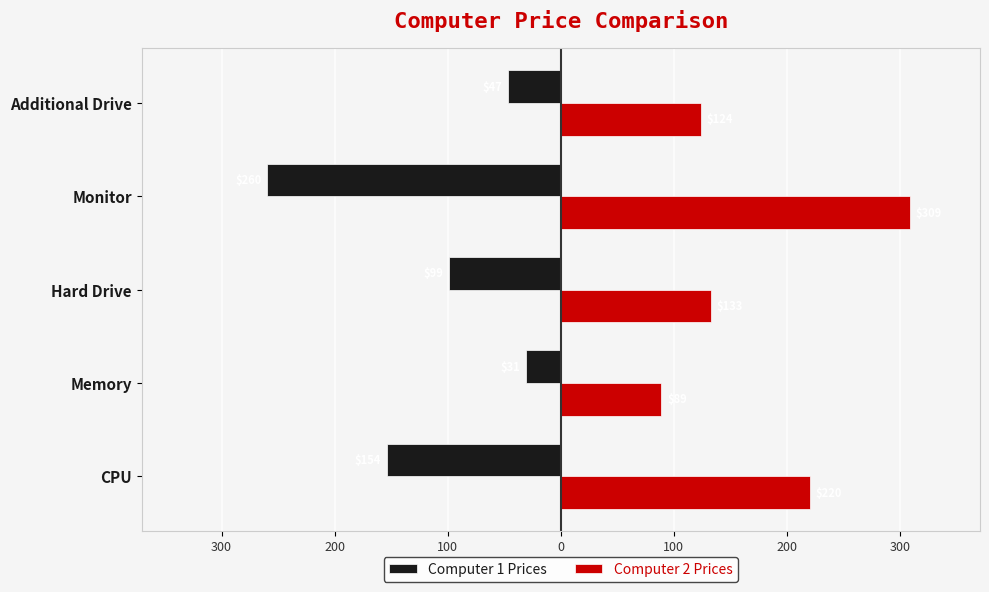

What are all the series names shown in the legend?

Computer 1 Prices, Computer 2 Prices